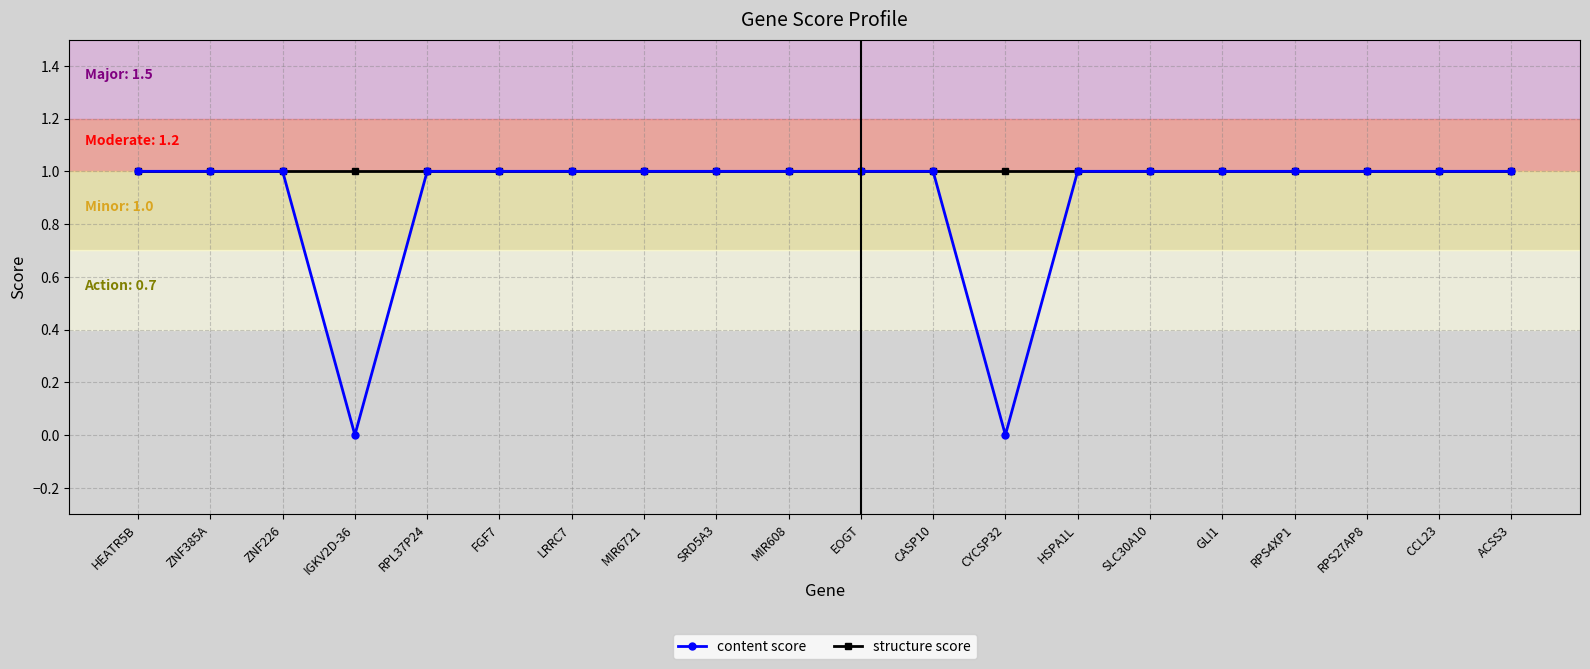

True or false: structure score has a value of 1 at SLC30A10.

True